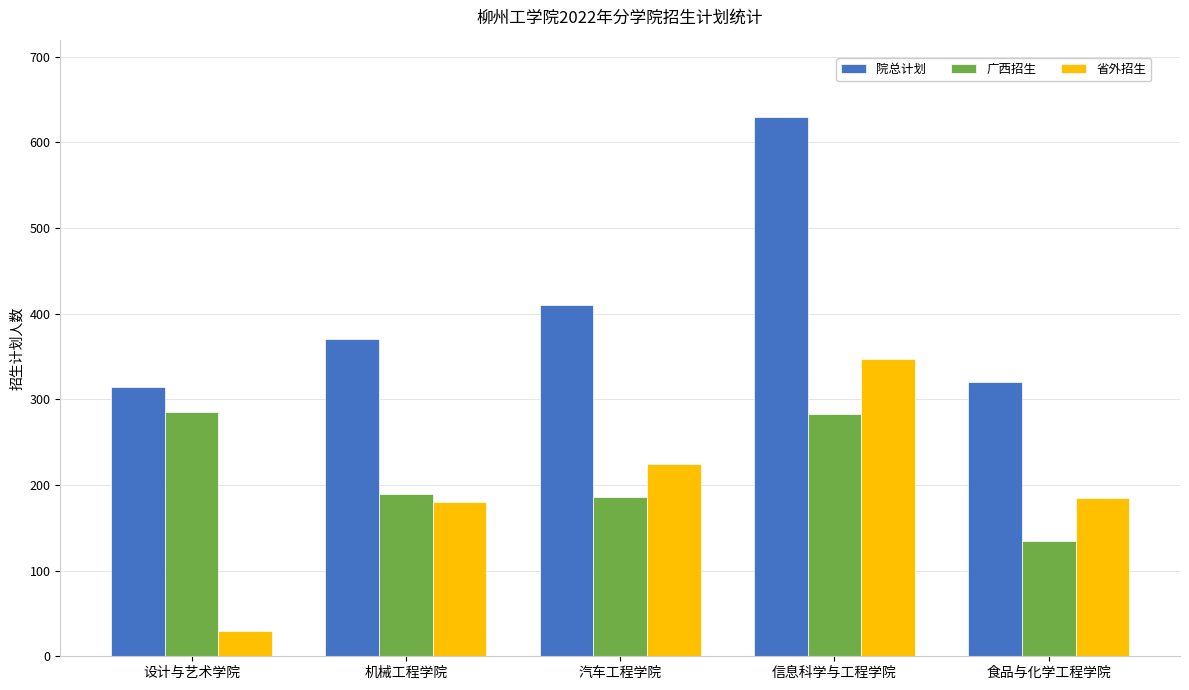

Is the value of 省外招生 at 信息科学与工程学院 greater than the value of 院总计划 at 机械工程学院?

No